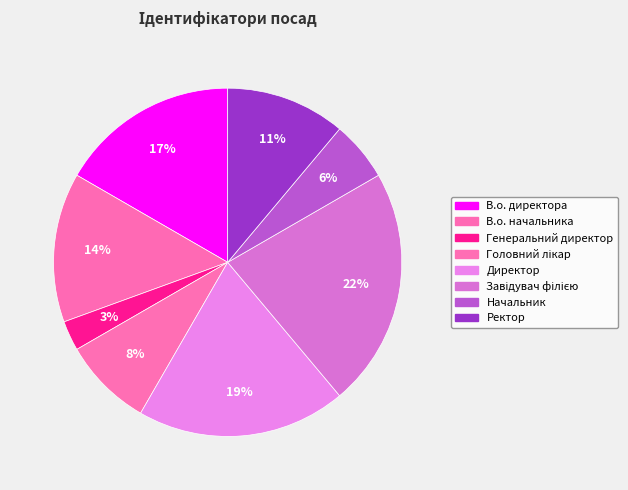

Count the number of slices in the pie.

8